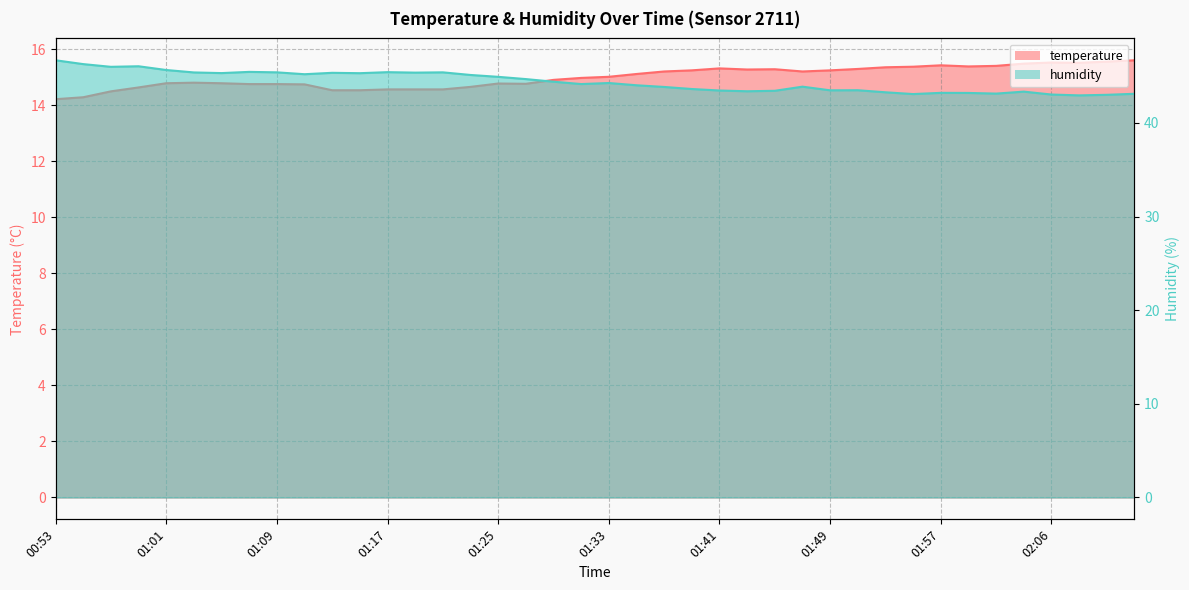

How many categories are shown in the chart?

40